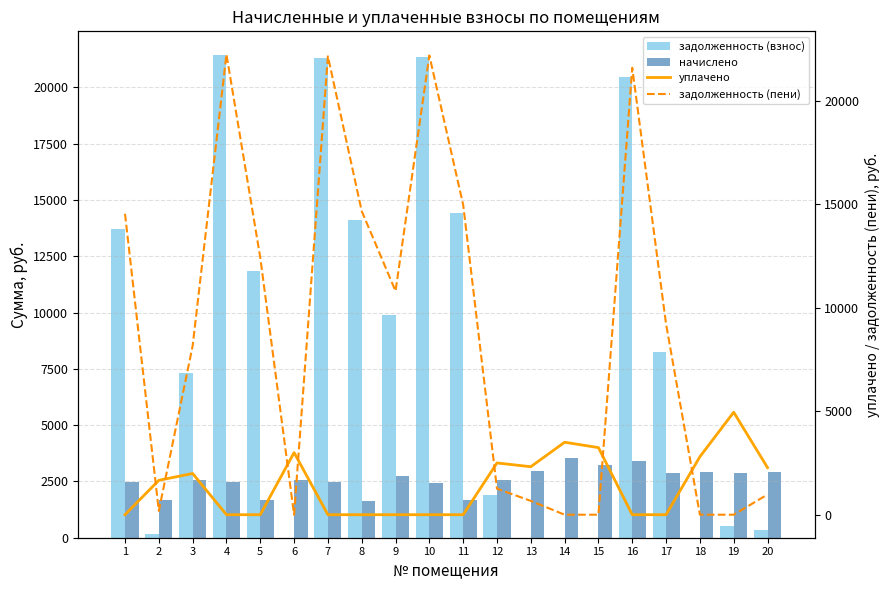

Reading left to right, transcribe all the data shown in this chart.

задолженность (взнос): 13712.0	184.6	7302.6	21415.0	11864.3	0.0	21320.2	14123.7	9887.9	21363.9	14414.7	1905.7	0.0	0.0	0.0	20444.0	8241.3	0.0	527.0	325.0
начислено: 2462.8	1661.4	2550.6	2457.0	1661.4	2544.8	2457.0	1620.5	2743.7	2451.2	1661.4	2550.6	2983.5	3545.1	3240.9	3422.2	2895.8	2925.0	2895.8	2925.0
уплачено: 0.0	1661.4	1990.0	0.0	0.0	2999.5	0.0	0.0	0.0	0.0	0.0	2500.0	2317.0	3500.0	3241.0	0.0	0.0	2800.0	4949.6	2275.0
задолженность (пени): 14532.9	184.6	8152.8	22234.0	12418.1	0.0	22139.2	14663.9	10802.5	22181.0	14968.5	1255.9	666.6	0.0	0.0	21584.8	9206.5	0.0	0.0	975.0